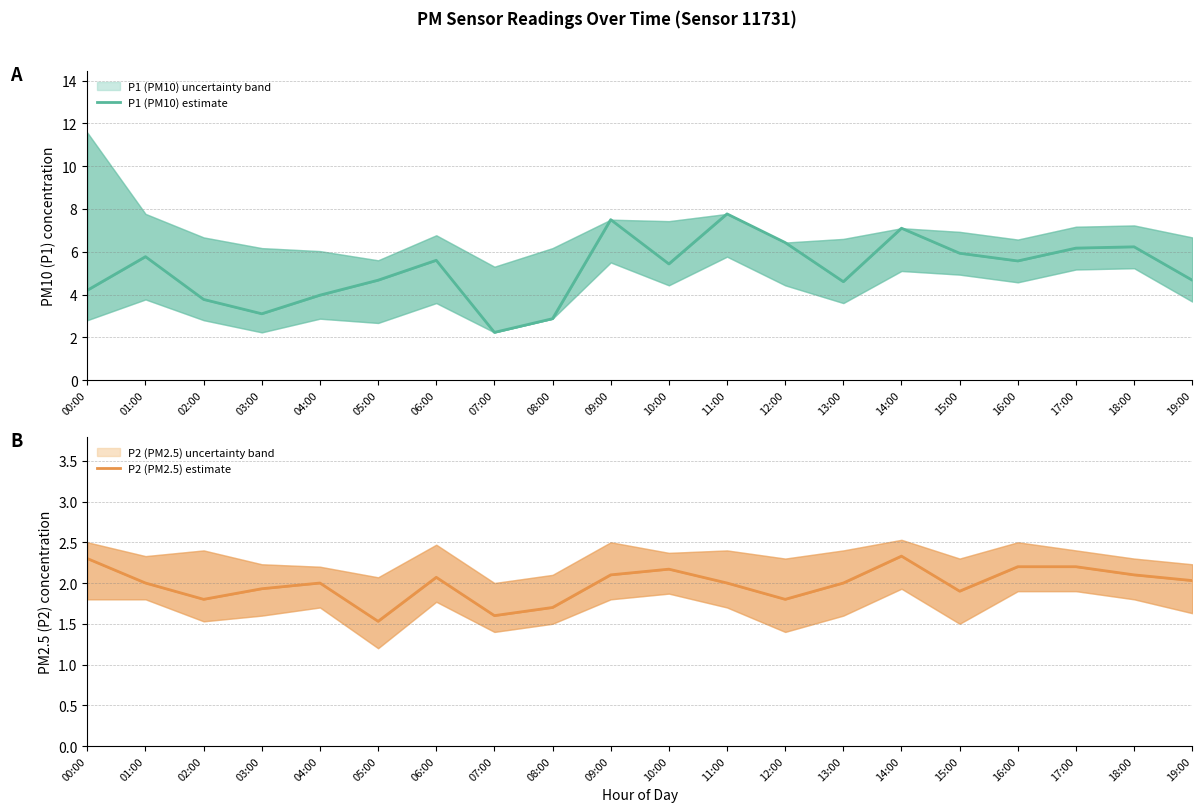

What are all the series names shown in the legend?

P1 (PM10) estimate, P2 (PM2.5) estimate